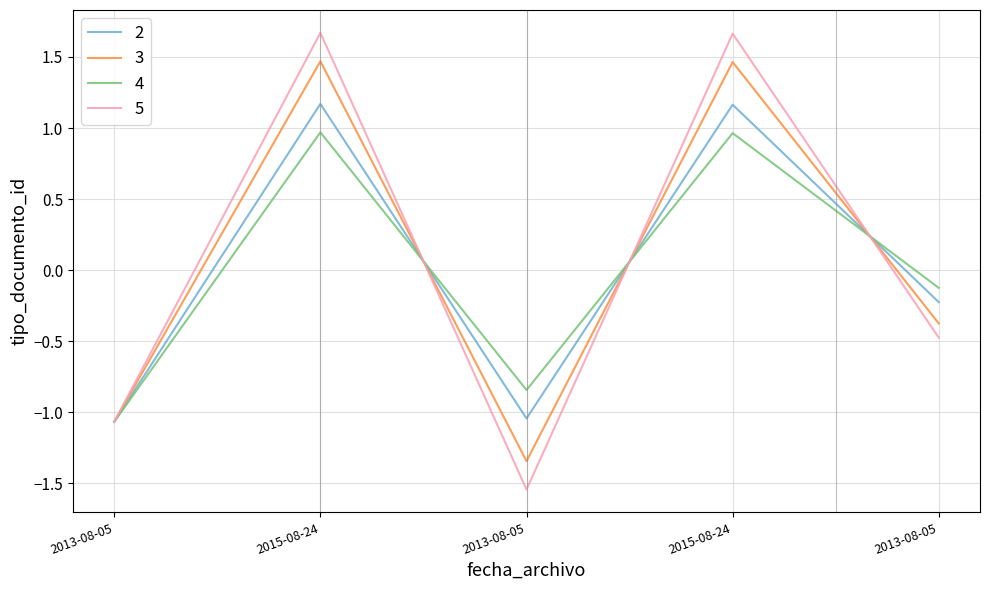

Between 2015-08-24 and 2013-08-05, which is larger?

2015-08-24